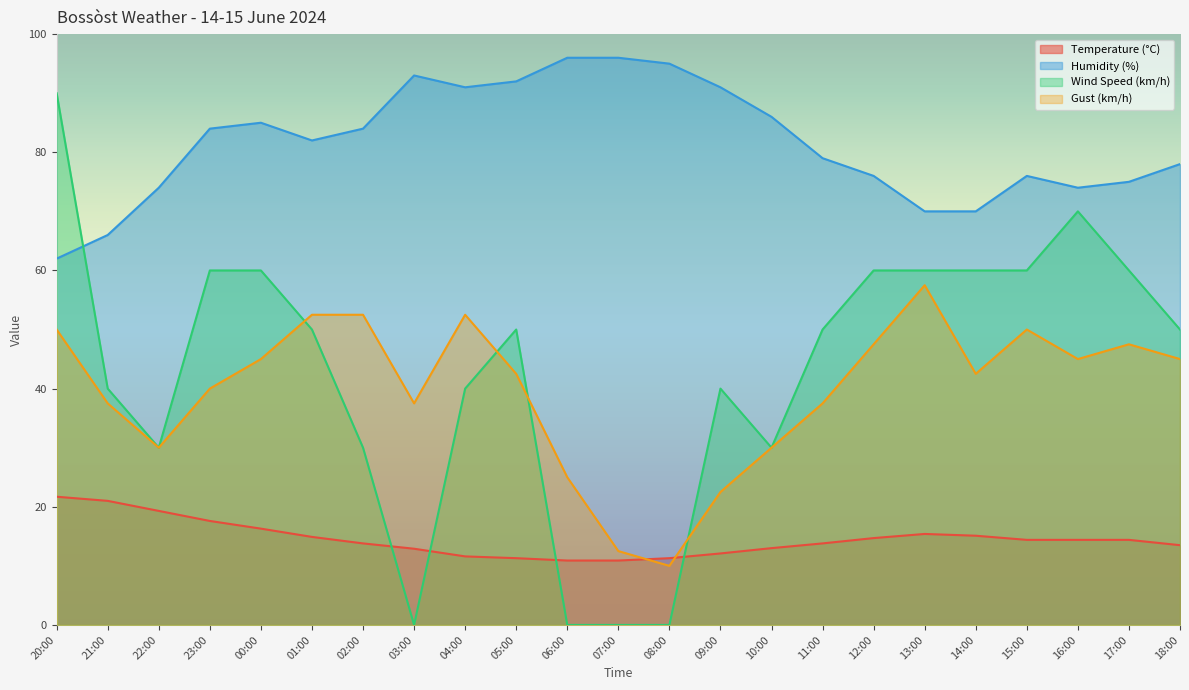

True or false: Humidity (%) and Temperature (°C) intersect in this chart.

False